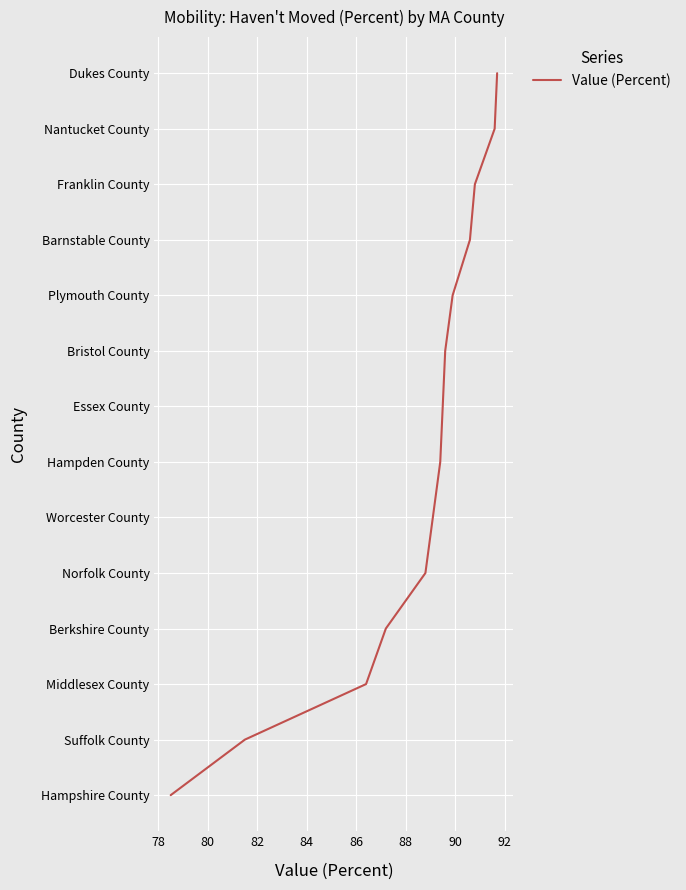

Is this an area chart (filled region under the line)?

No